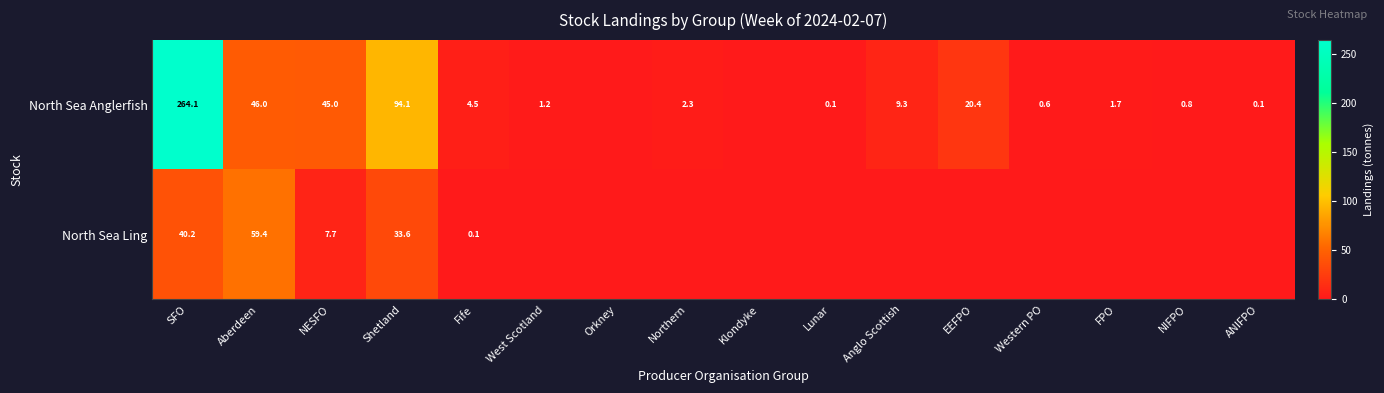

Is the value of North Sea Ling at Fife greater than the value of North Sea Anglerfish at Anglo Scottish?

No